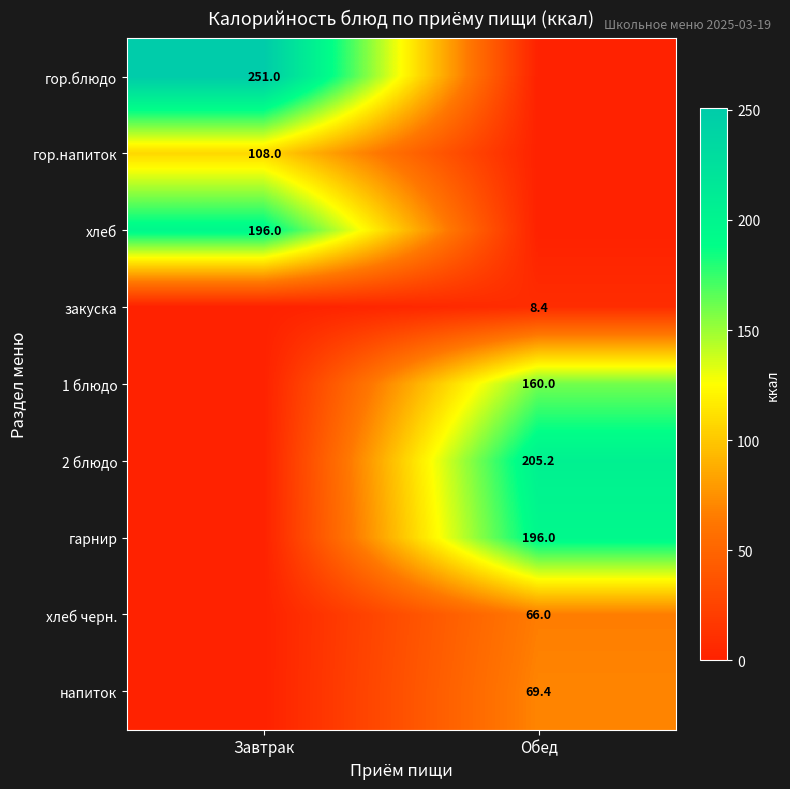

True or false: хлеб has a value of 127.9 at Завтрак.

False